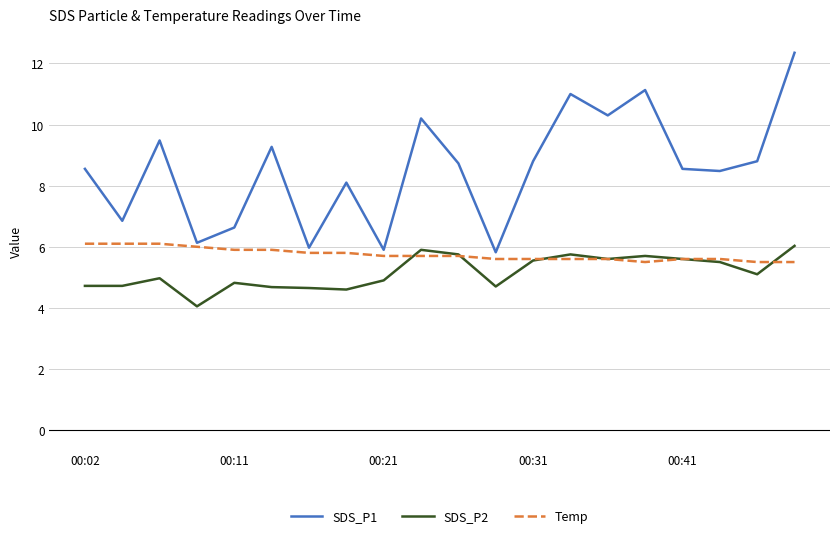

List the series in order of their overall mean, highest first.

SDS_P1, Temp, SDS_P2